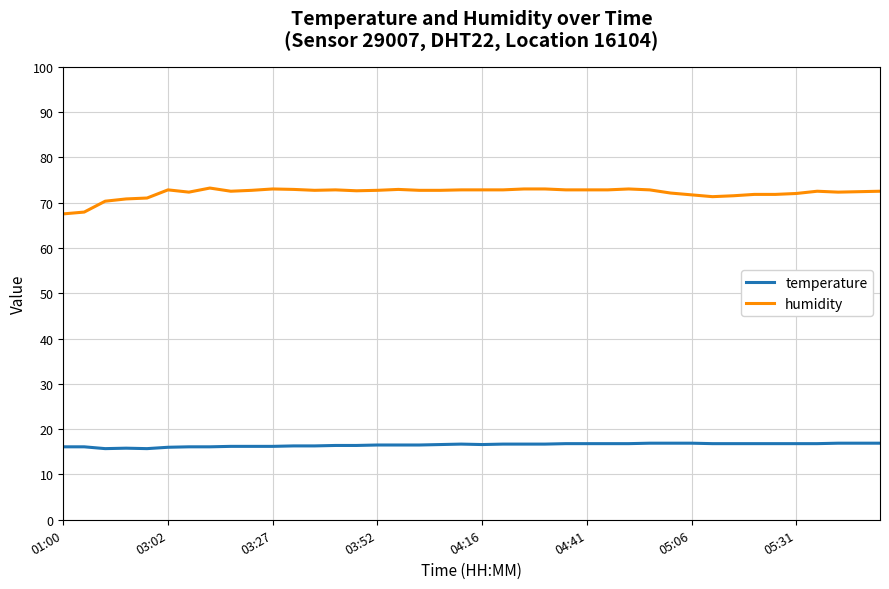

What is the greatest value displayed?

73.2